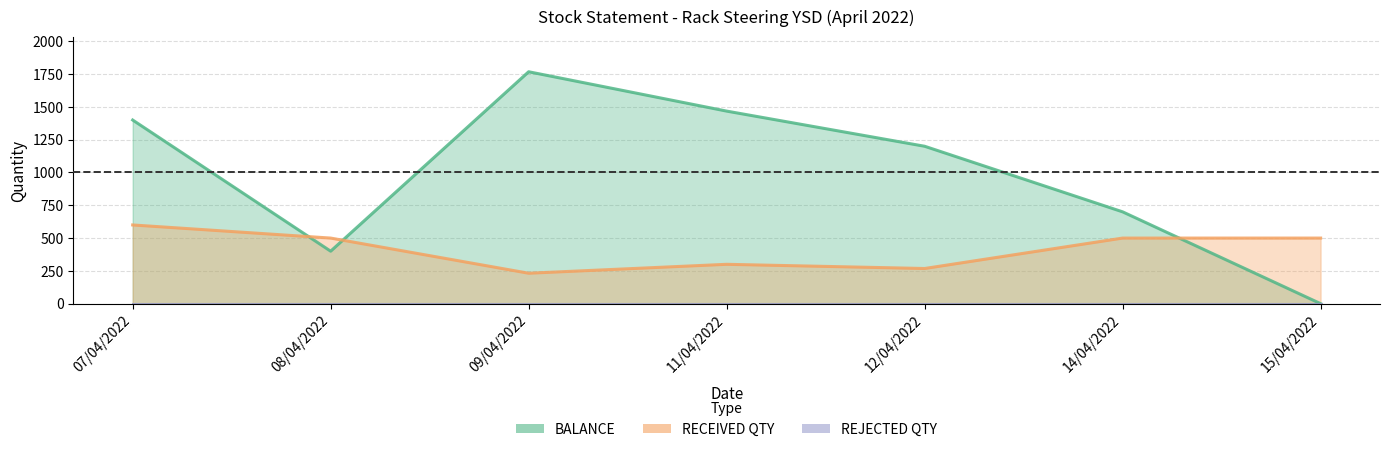

How many intersections are there between RECEIVED QTY and BALANCE?

3